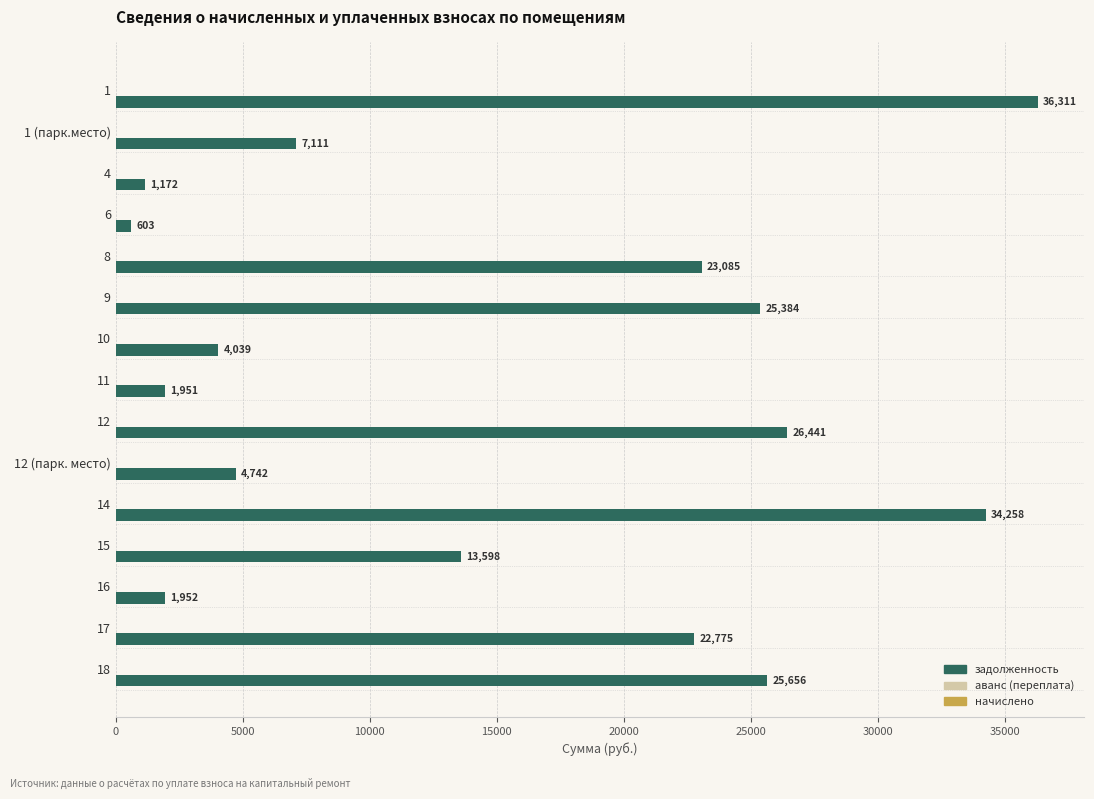

What is the value of the 6th bar from the top?

25384.3